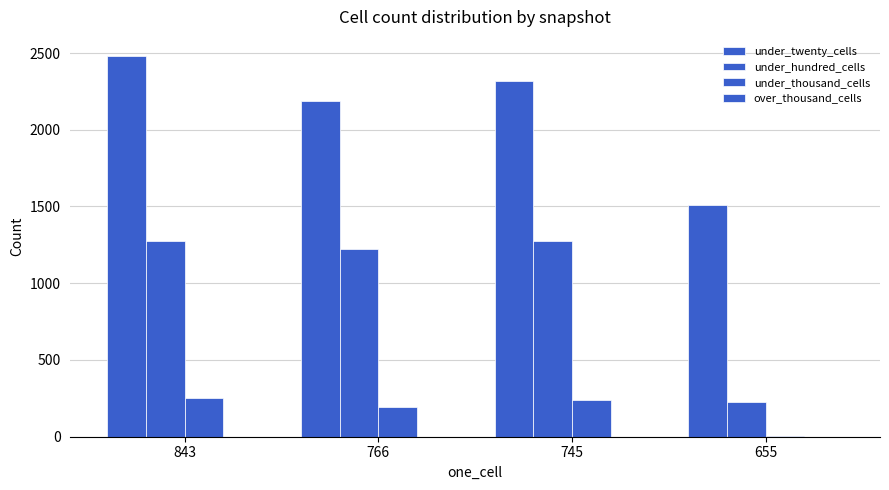

At which category is the sum across all series the highest?

843